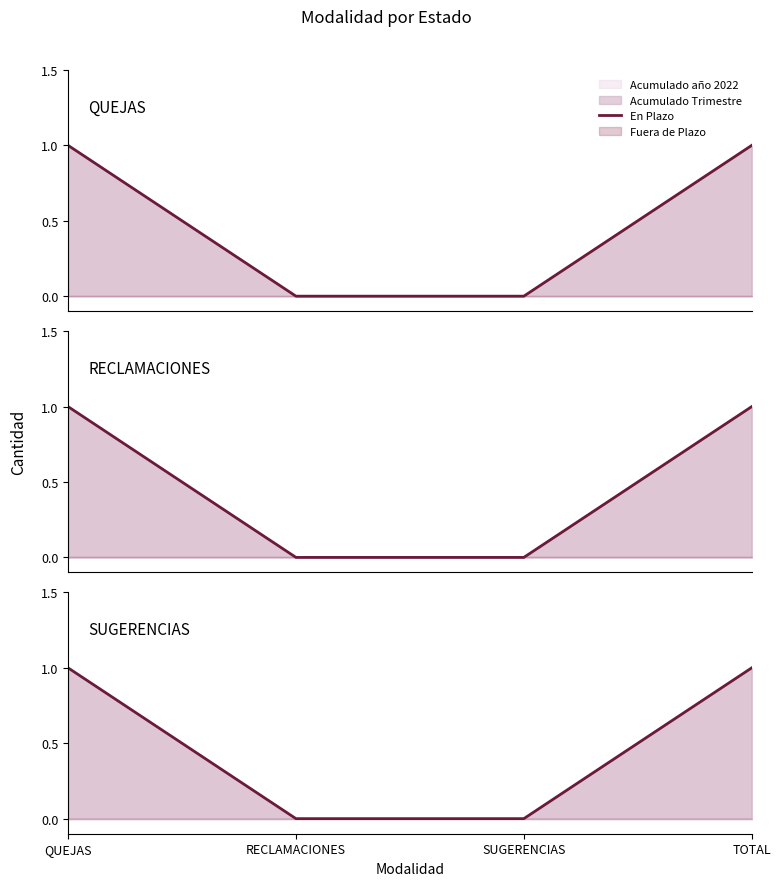

Reading left to right, list all the values displayed in this chart.

QUEJAS=1	RECLAMACIONES=0	SUGERENCIAS=0	TOTAL=1